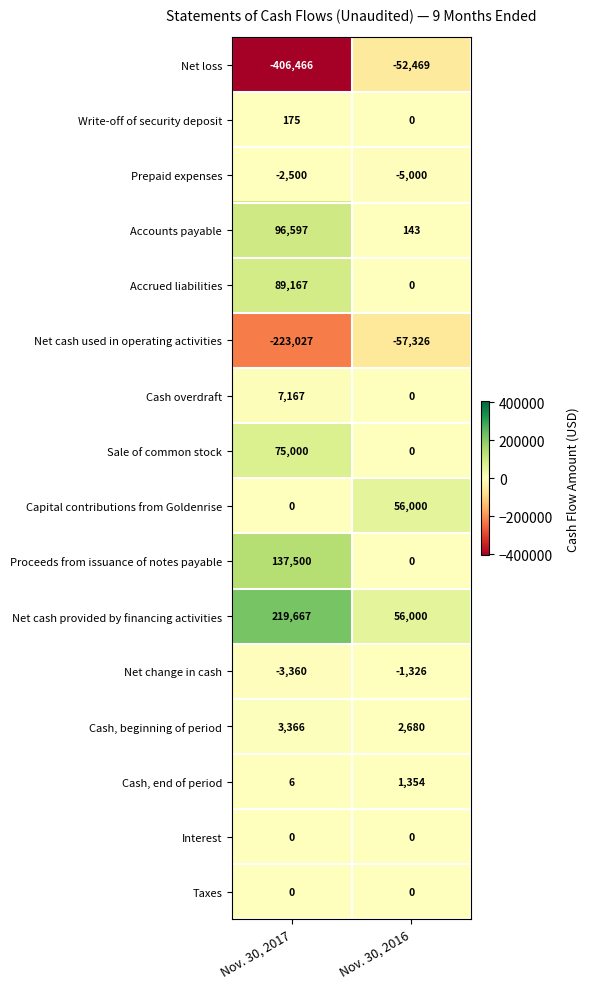

Which series has the widest spread of values?

Net loss